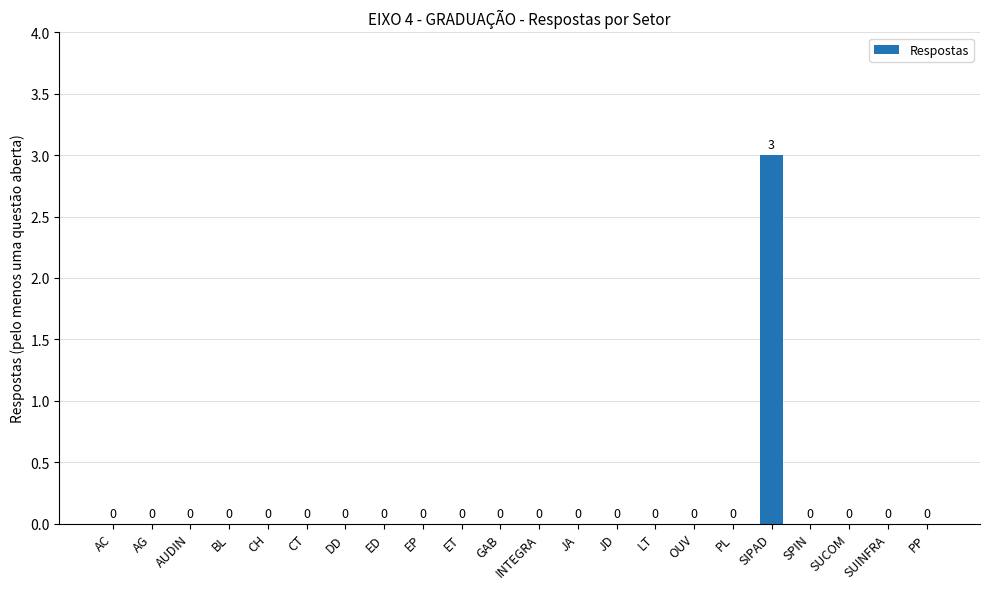

Are the bars grouped side by side (vs. stacked)?

No